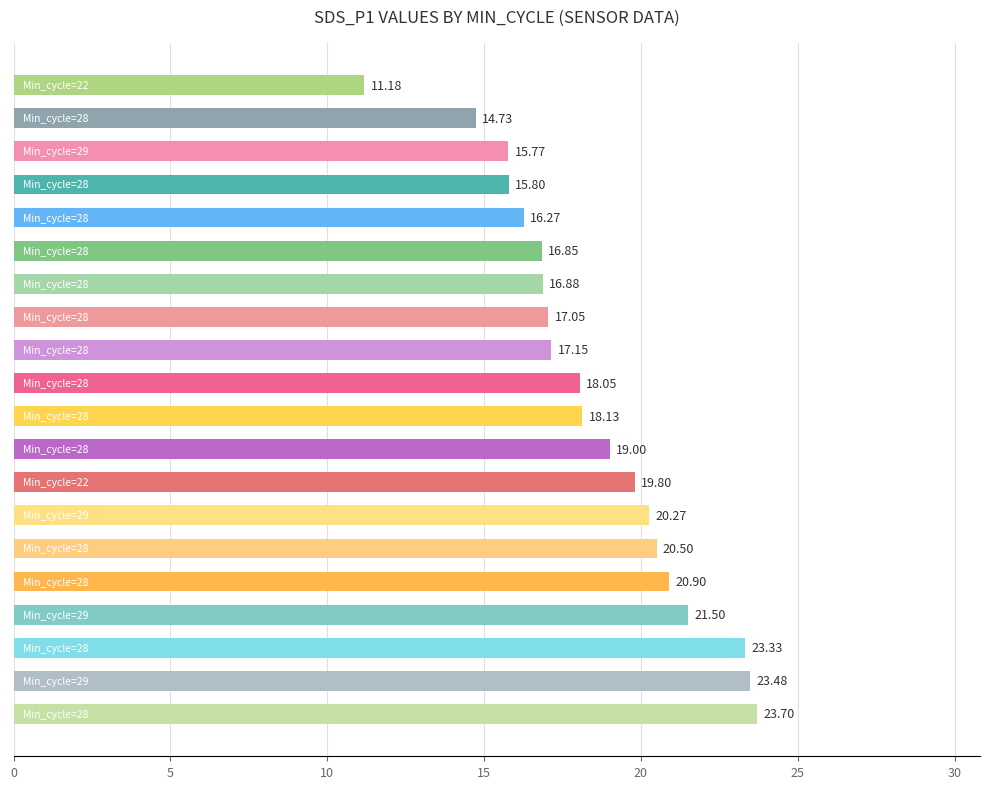

What is the sum of all values?

370.3